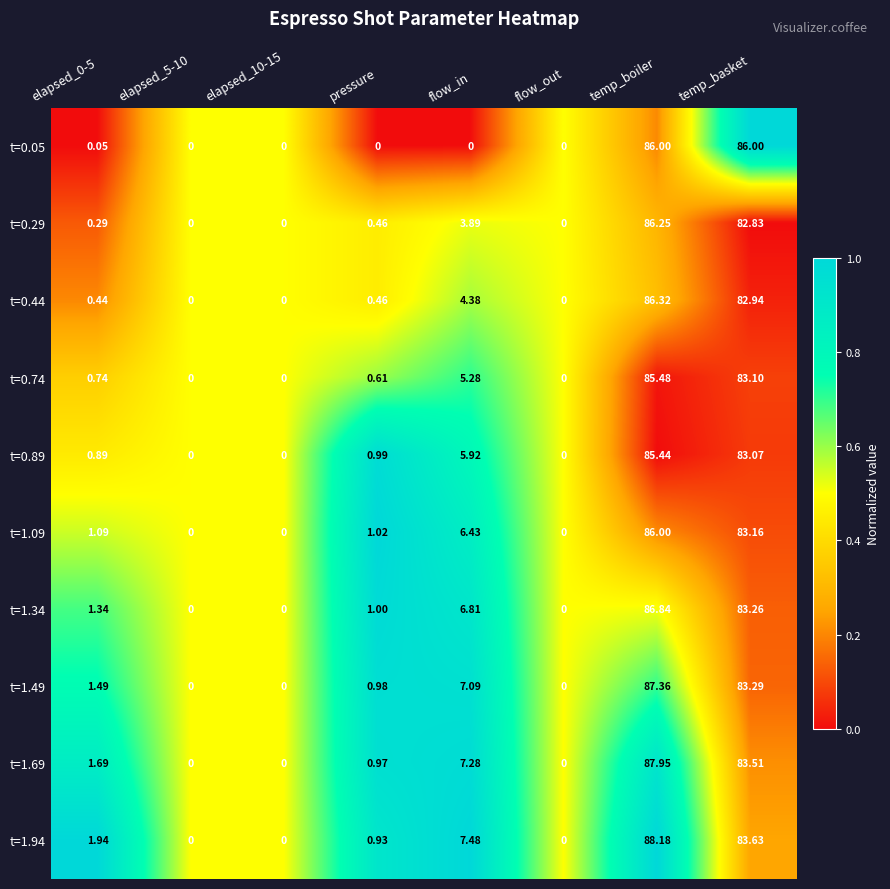

Between elapsed_0-5 and temp_boiler, which series saw the biggest shift?

t=1.69